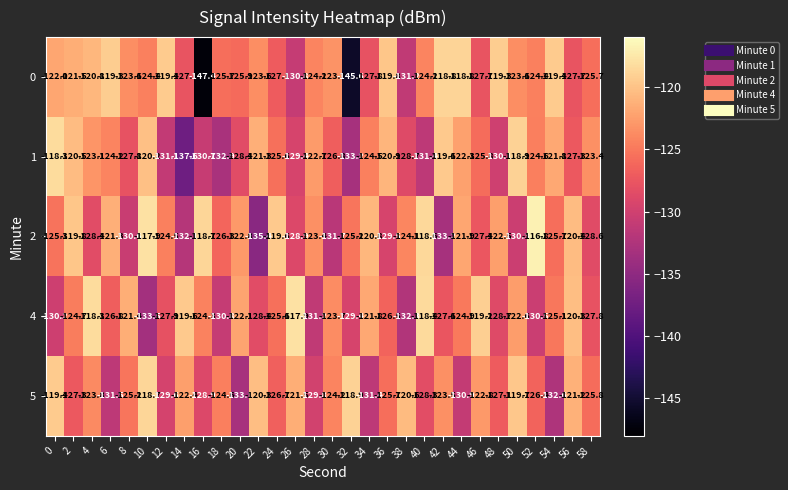

What is the total value across all series at 50?

-615.1